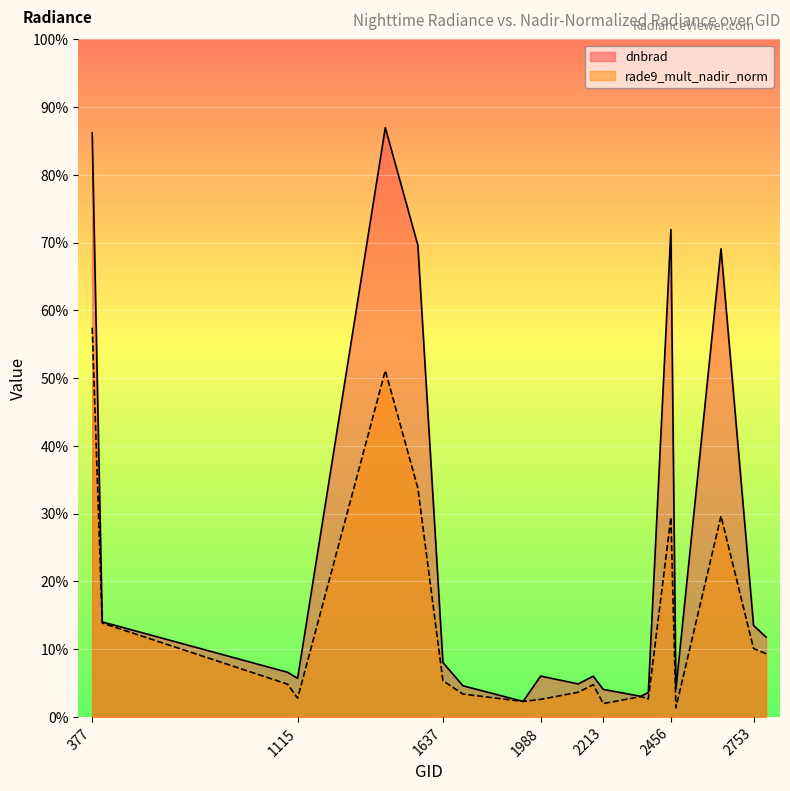

Where do rade9_mult_nadir_norm and dnbrad first cross each other?

1709 and 1925